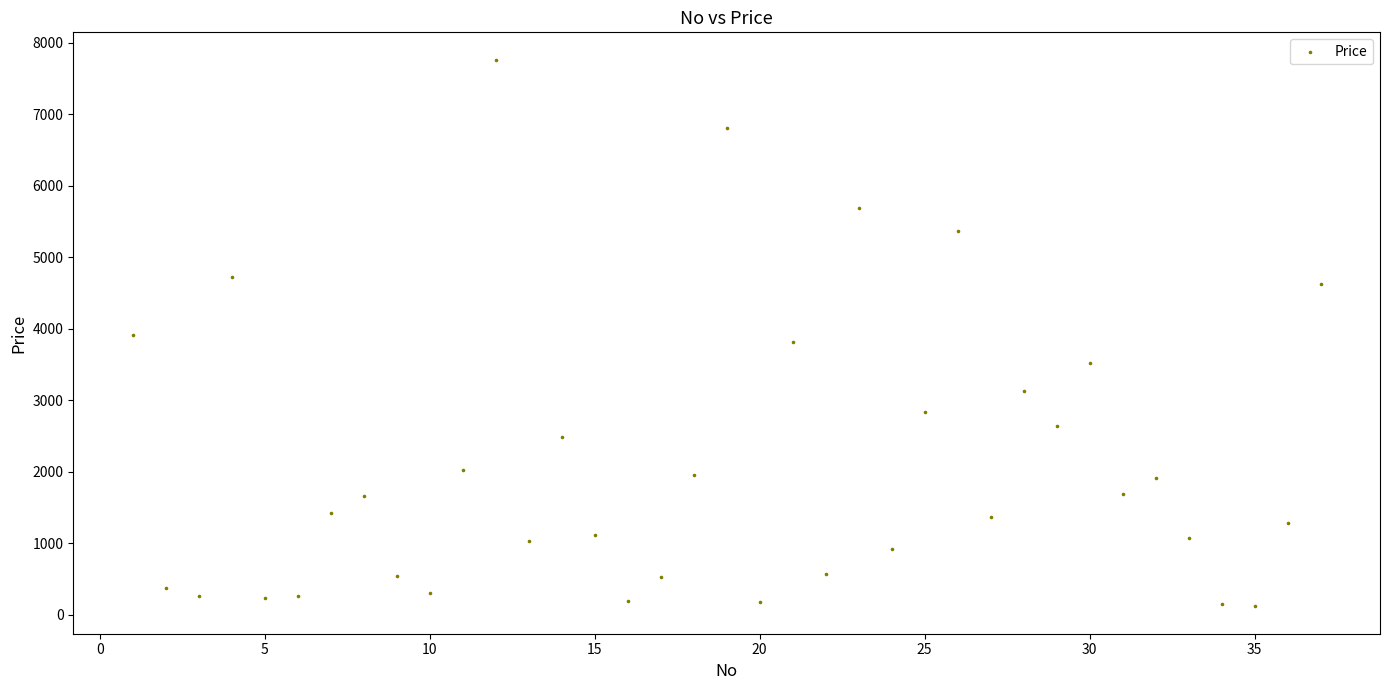

What is the range of Y values (max minus min)?

7643